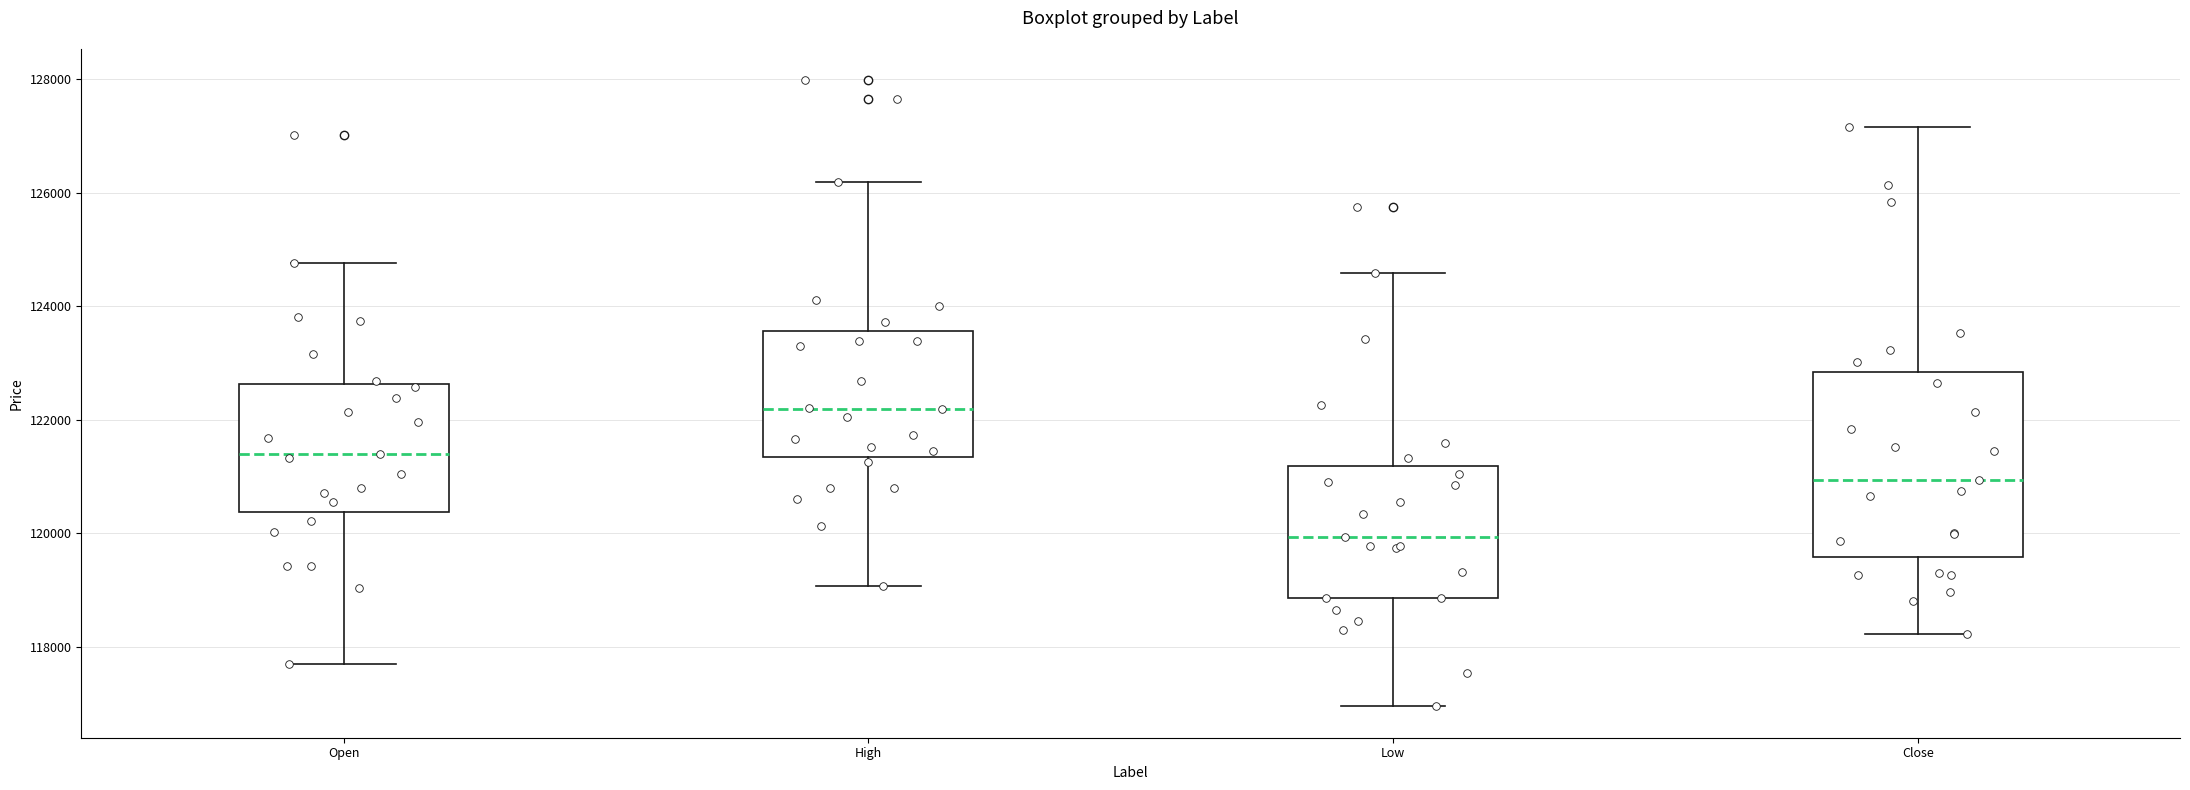

Reading left to right, transcribe this box plot: for each box, give where its median line is, the range the box spans, and where its two whiskers end, as read against the y-axis. The values are not printed on the chart, so give them approximately, as read against the axis.

Open: median 121400, box 120400 to 122600, whiskers 117800 to 124800
High: median 122200, box 121400 to 123600, whiskers 119000 to 126200
Low: median 120000, box 118800 to 121200, whiskers 117000 to 124600
Close: median 121000, box 119600 to 122800, whiskers 118200 to 127200